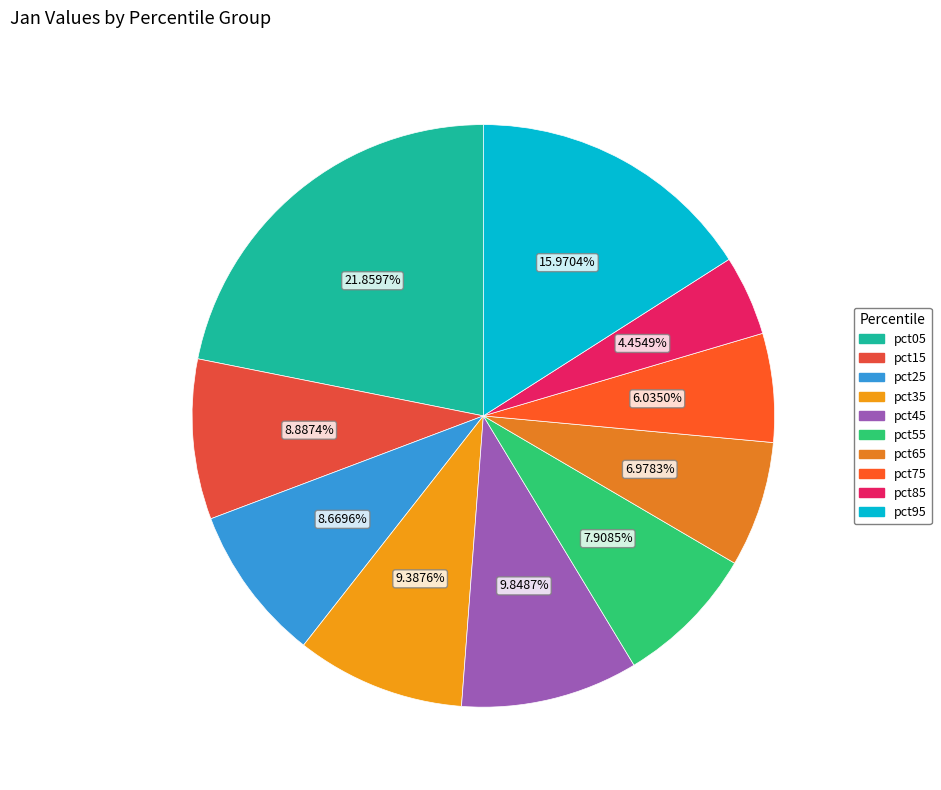

Is pct45 the majority of the pie?

No